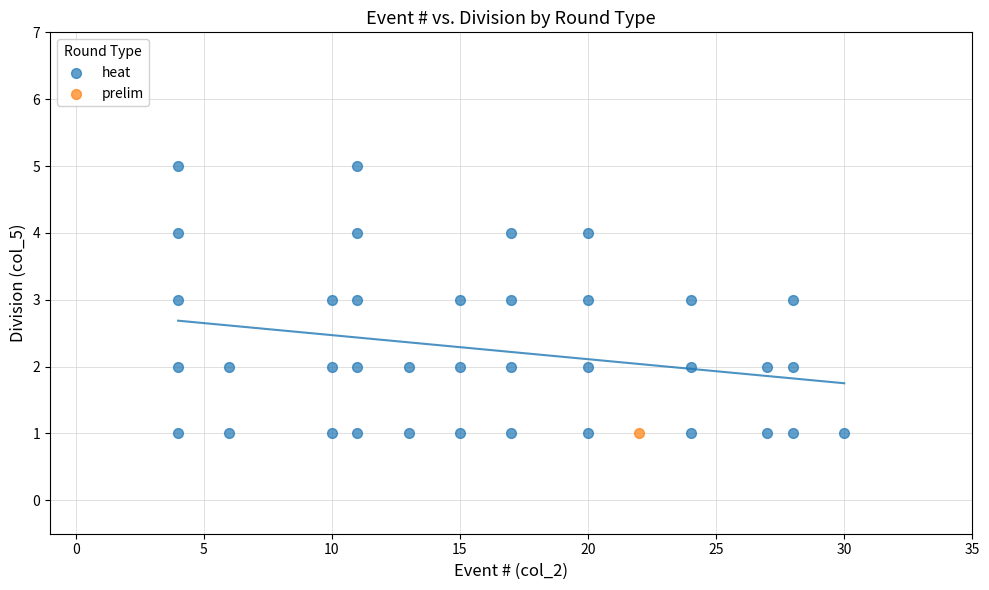

What are all the series names shown in the legend?

heat, prelim